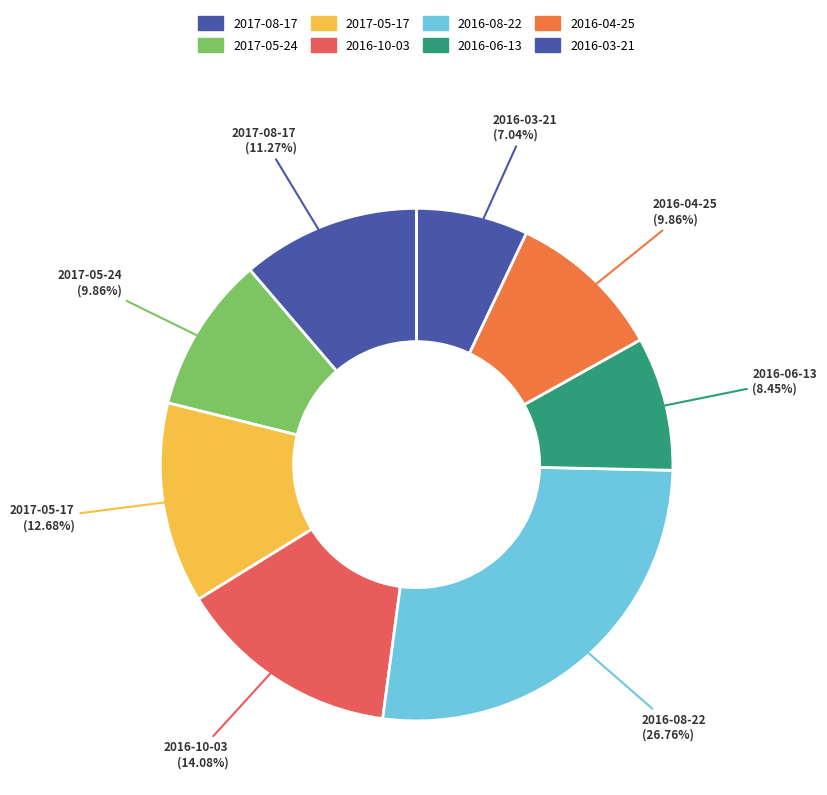

To the nearest percent, what percentage of the pie is 2016-04-25?

10%